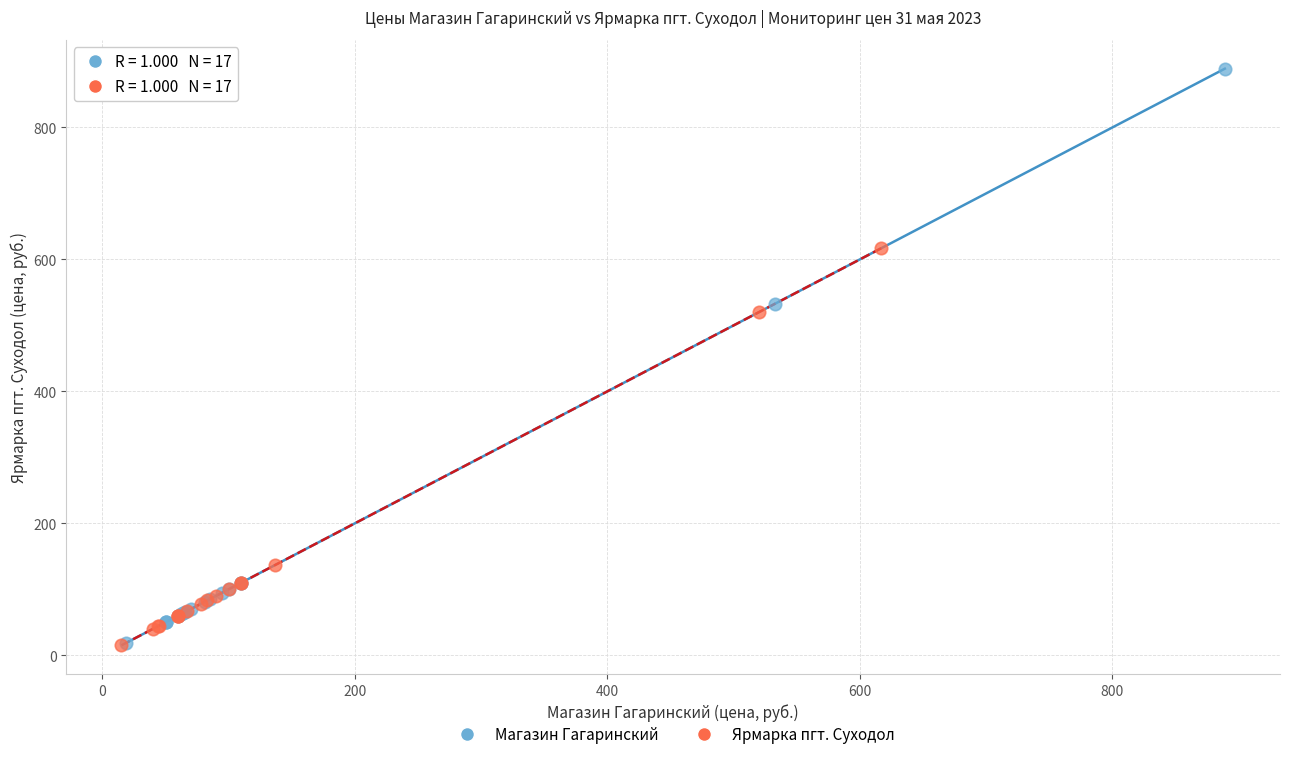

Which series has the largest Y range (max minus min)?

Магазин Гагаринский